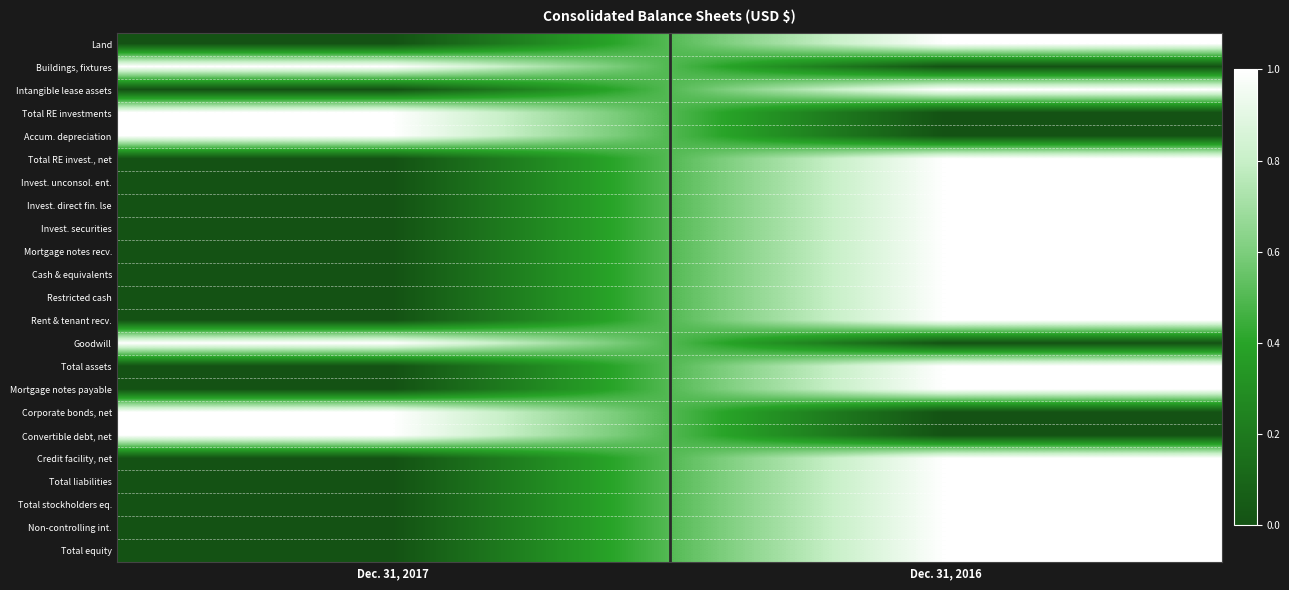

Reading left to right, transcribe all the data shown in this chart.

Land: Dec. 31, 2017=0	Dec. 31, 2016=1
Buildings, fixtures: Dec. 31, 2017=1	Dec. 31, 2016=0
Intangible lease assets: Dec. 31, 2017=0	Dec. 31, 2016=1
Total RE investments: Dec. 31, 2017=1	Dec. 31, 2016=0
Accum. depreciation: Dec. 31, 2017=1	Dec. 31, 2016=0
Total RE invest., net: Dec. 31, 2017=0	Dec. 31, 2016=1
Invest. unconsol. ent.: Dec. 31, 2017=0	Dec. 31, 2016=1
Invest. direct fin. lse: Dec. 31, 2017=0	Dec. 31, 2016=1
Invest. securities: Dec. 31, 2017=0	Dec. 31, 2016=1
Mortgage notes recv.: Dec. 31, 2017=0	Dec. 31, 2016=1
Cash & equivalents: Dec. 31, 2017=0	Dec. 31, 2016=1
Restricted cash: Dec. 31, 2017=0	Dec. 31, 2016=1
Rent & tenant recv.: Dec. 31, 2017=0	Dec. 31, 2016=1
Goodwill: Dec. 31, 2017=1	Dec. 31, 2016=0
Total assets: Dec. 31, 2017=0	Dec. 31, 2016=1
Mortgage notes payable: Dec. 31, 2017=0	Dec. 31, 2016=1
Corporate bonds, net: Dec. 31, 2017=1	Dec. 31, 2016=0
Convertible debt, net: Dec. 31, 2017=1	Dec. 31, 2016=0
Credit facility, net: Dec. 31, 2017=0	Dec. 31, 2016=1
Total liabilities: Dec. 31, 2017=0	Dec. 31, 2016=1
Total stockholders eq.: Dec. 31, 2017=0	Dec. 31, 2016=1
Non-controlling int.: Dec. 31, 2017=0	Dec. 31, 2016=1
Total equity: Dec. 31, 2017=0	Dec. 31, 2016=1